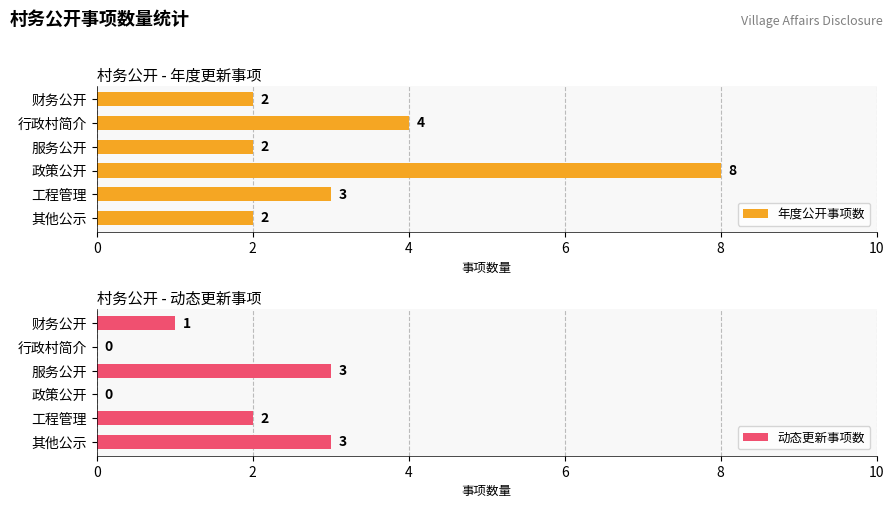

What is the highest value of the 动态更新事项数 series?

3